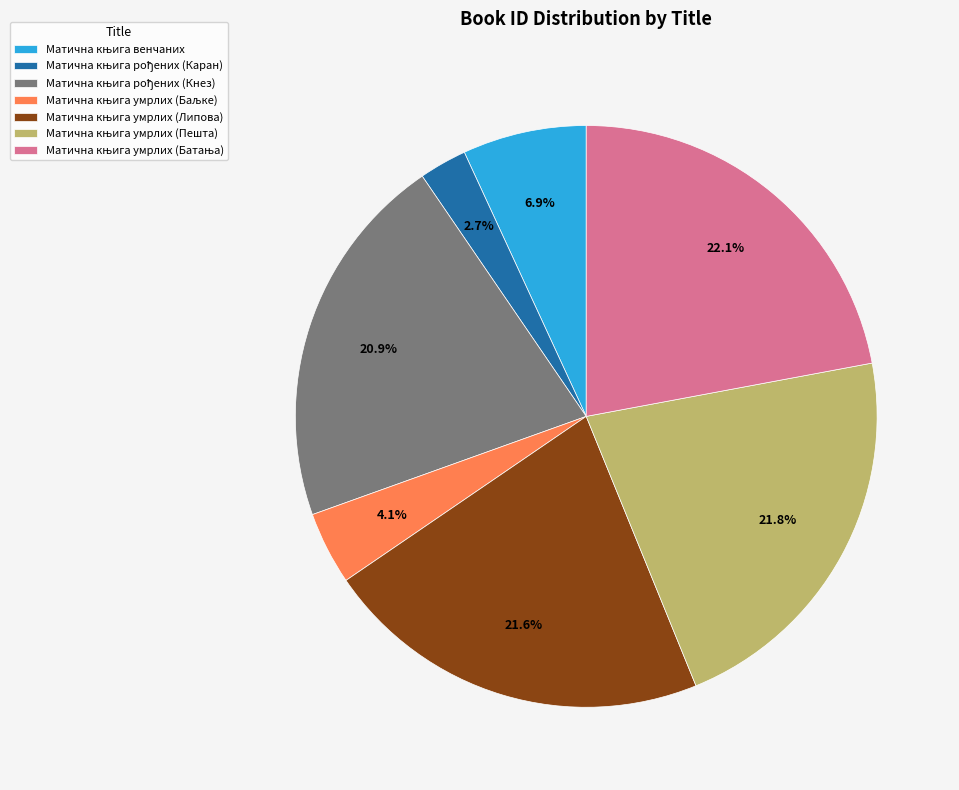

Does any single category account for the majority?

No